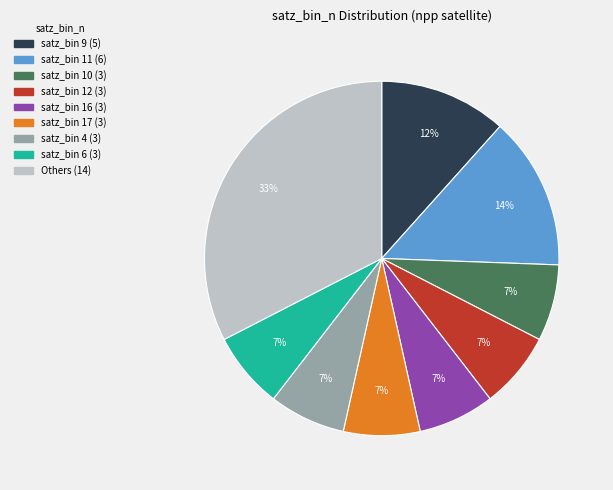

How many segments does this pie chart have?

9